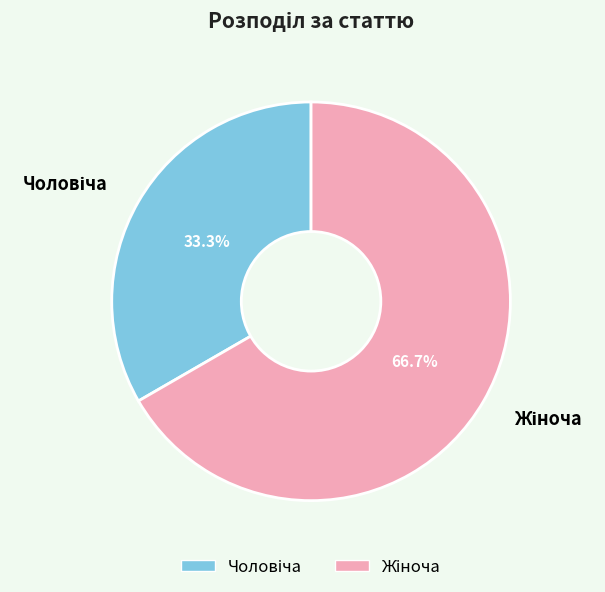

What percentage is the Жіноча slice, to the nearest percent?

67%